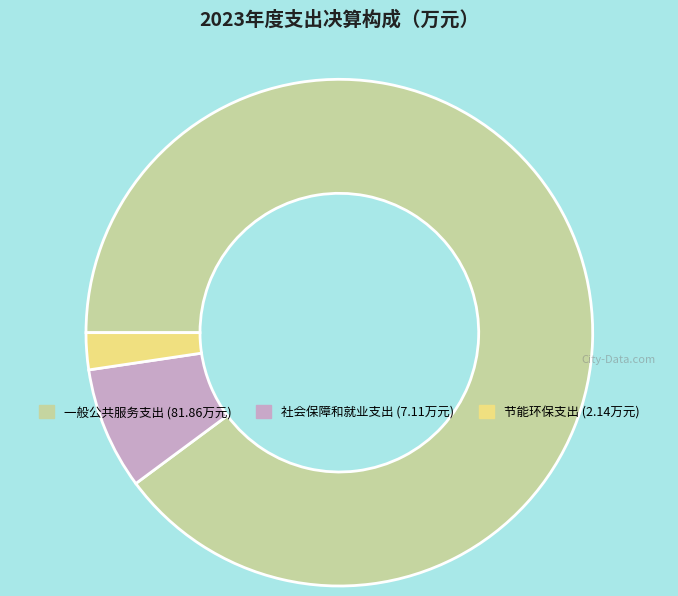

Is it true that 一般公共服务支出 is 90% of the pie?

True